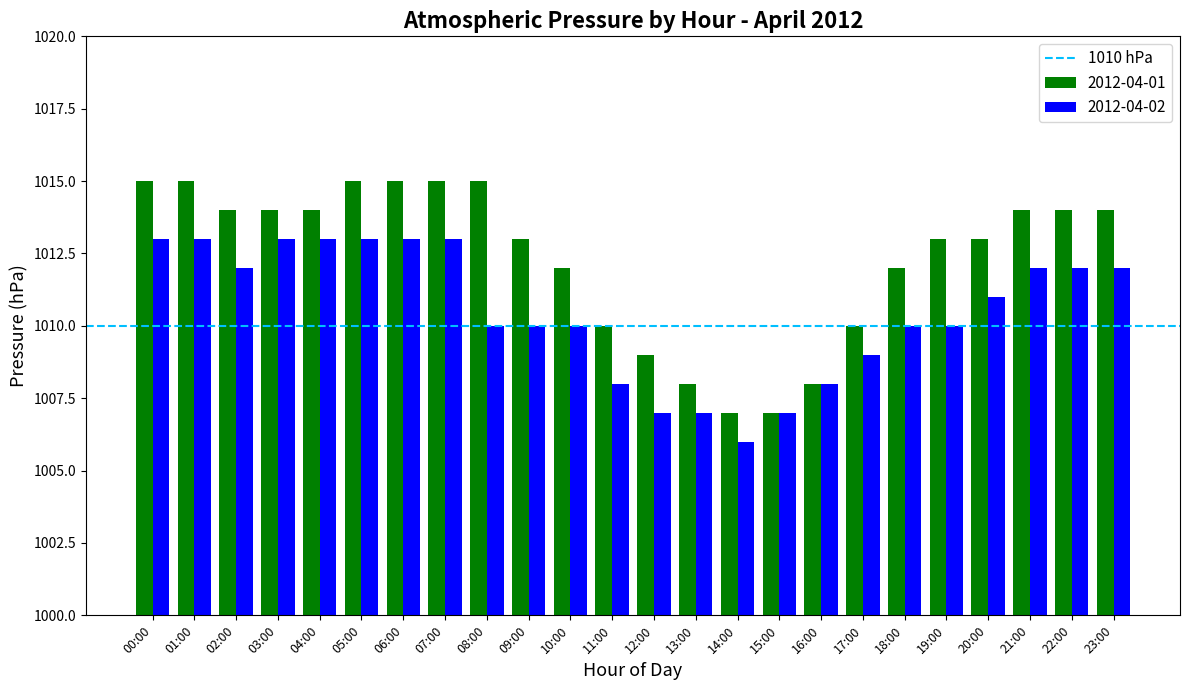

Does the chart contain stacked bars?

No